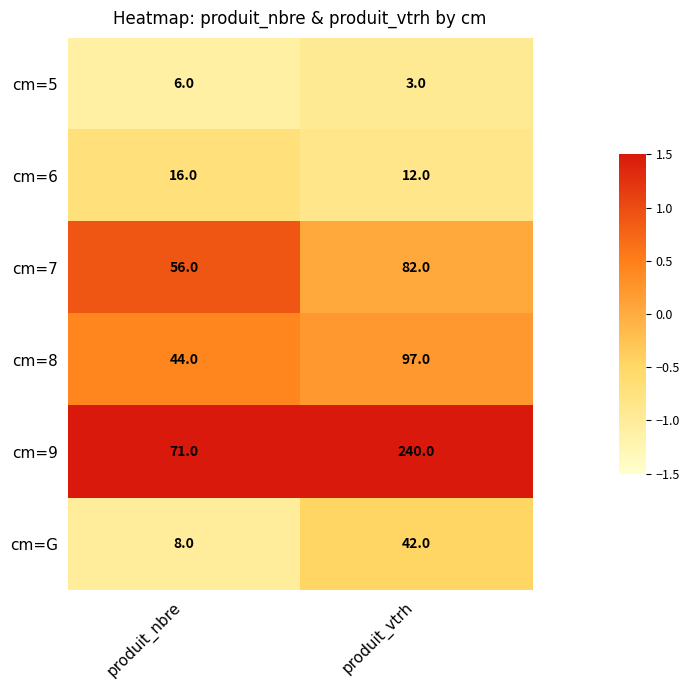

List the series in order of their peak value, lowest first.

cm=5, cm=6, cm=G, cm=7, cm=8, cm=9